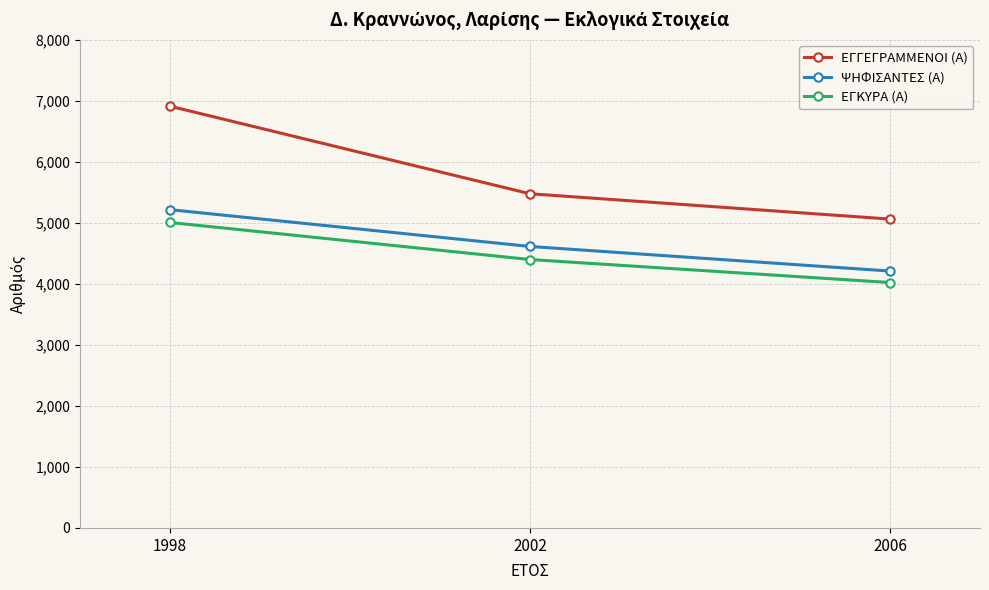

Which series has the largest total across all categories?

ΕΓΓΕΓΡΑΜΜΕΝΟΙ (Α)